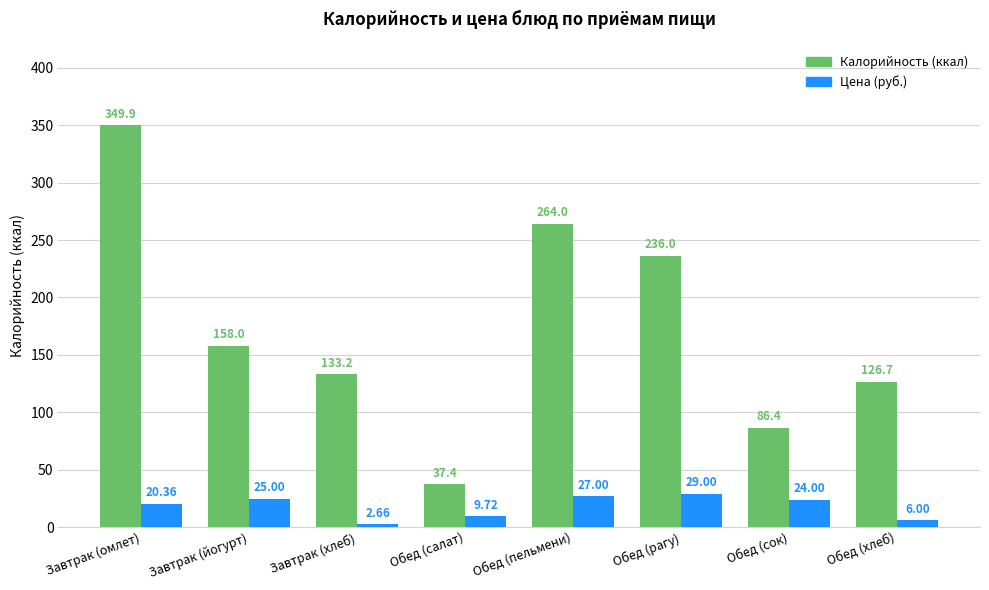

Which label corresponds to the smallest value in the chart?

Завтрак (хлеб)